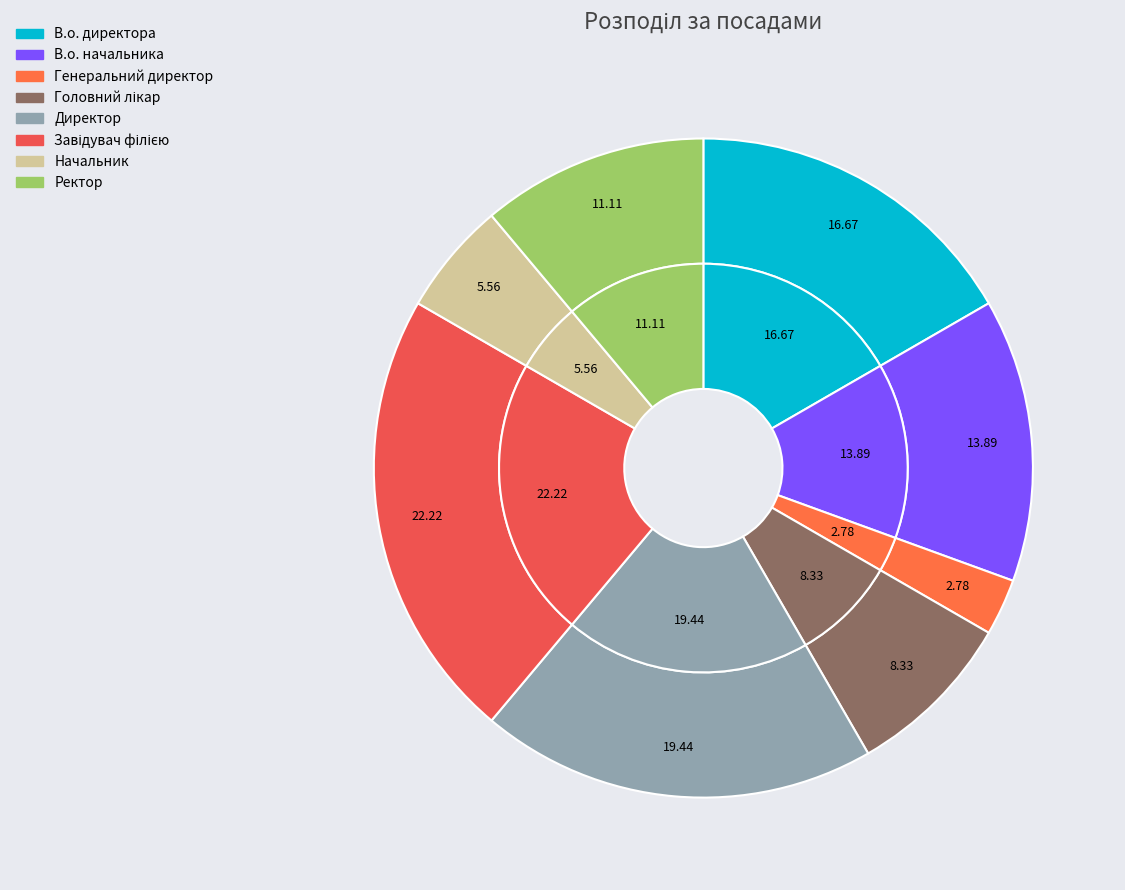

True or false: Ректор accounts for 16% of the total.

False